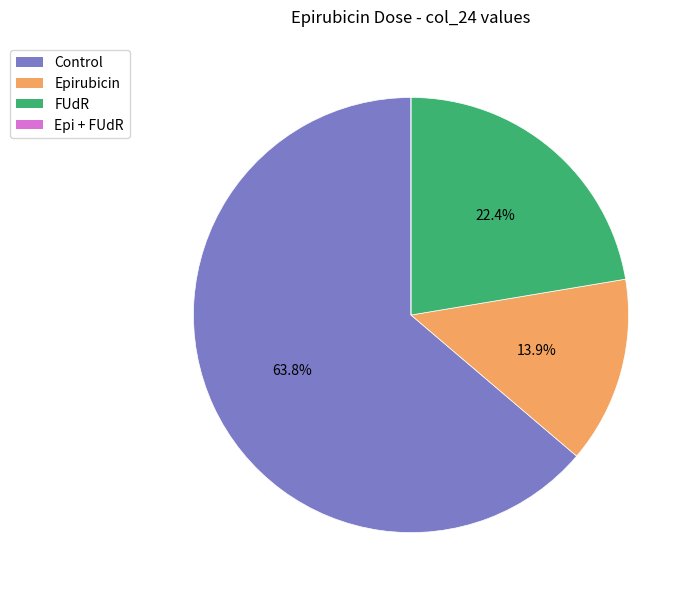

Do FUdR and Control together represent more than half of the pie?

Yes